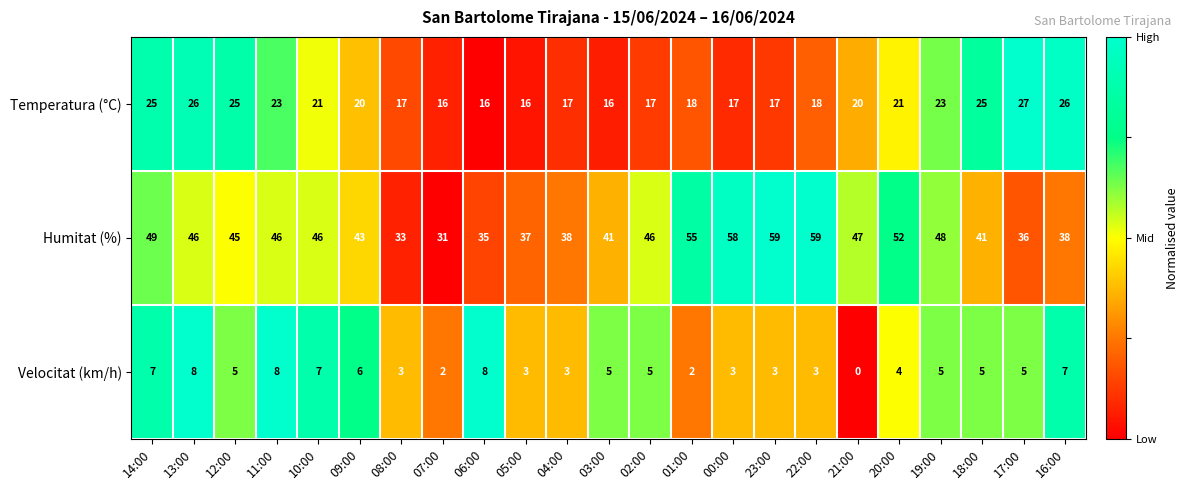

Between 13:00 and 04:00, which series saw the biggest shift?

Temperatura (°C)